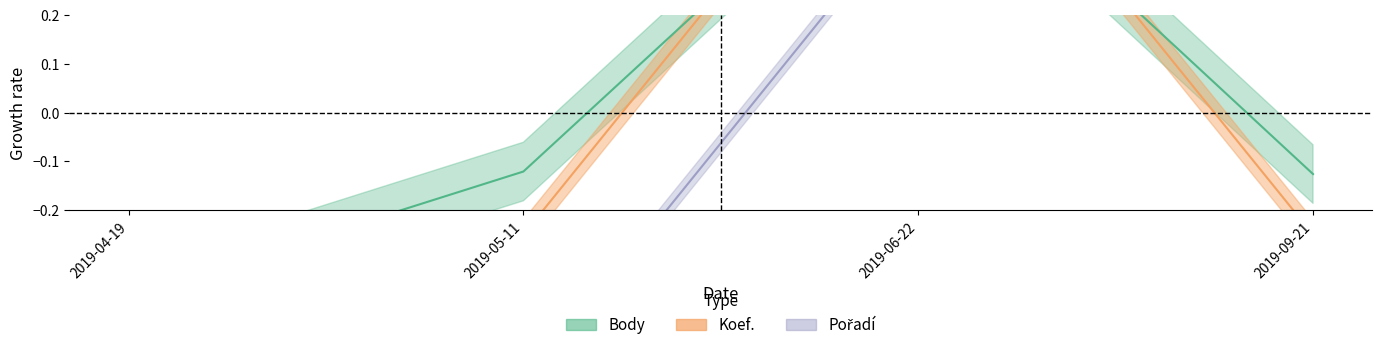

How many values in Koef. are below zero?

3